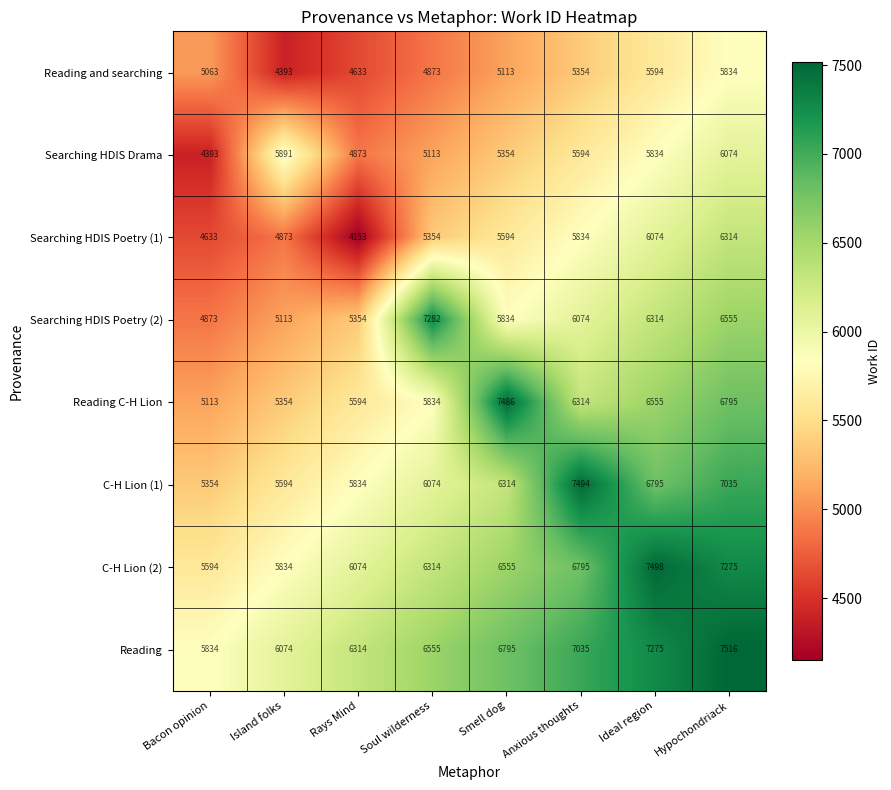

What is the spread (max minus min) of values at Anxious thoughts?

2140